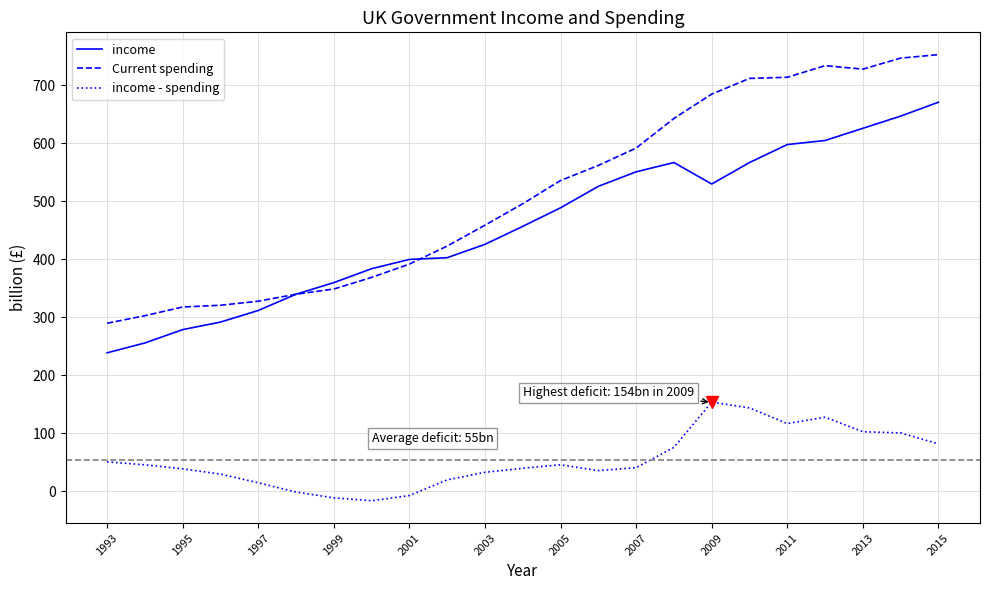

Which series has the largest total across all categories?

Current spending